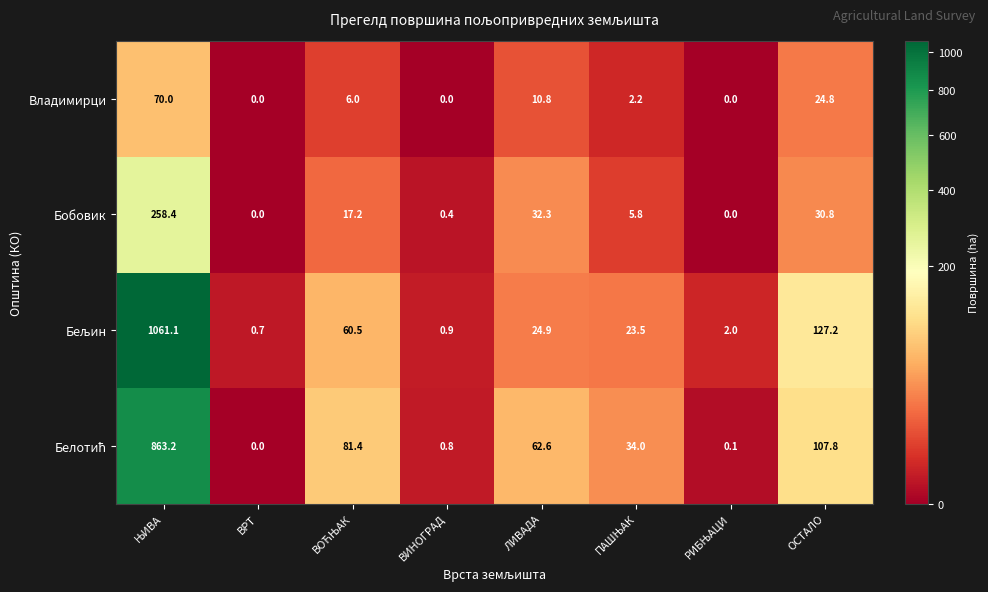

What is the sum of all Владимирци values?

113.8